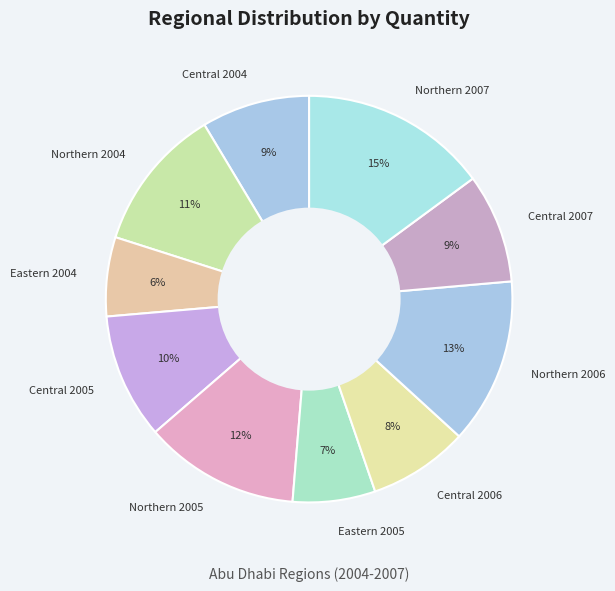

Is the sum of Central 2006 and Northern 2005 greater than half?

No